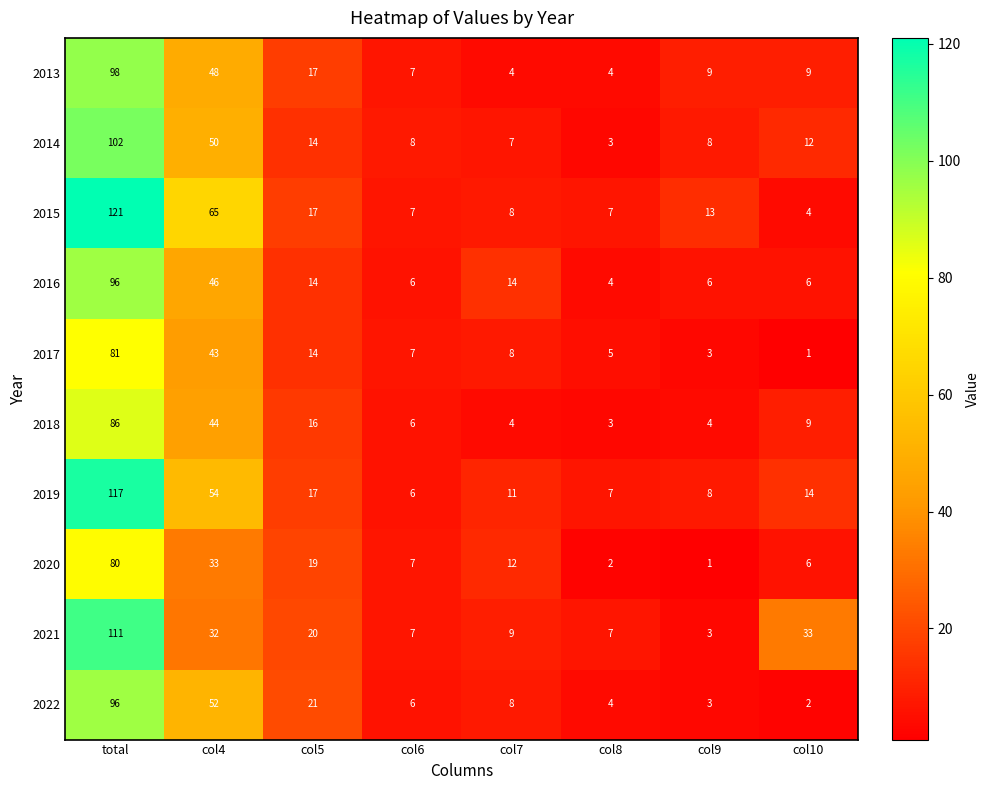

What is the greatest value displayed?

121